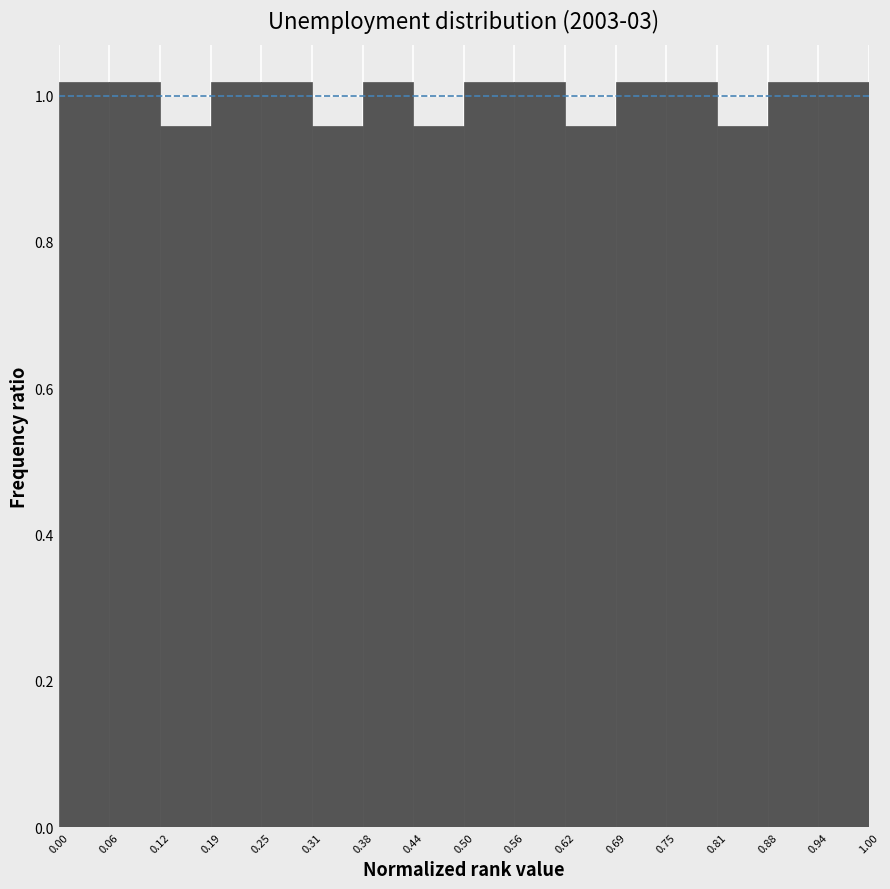

Reading left to right, list every bar in this chart as the range it spans on the x-axis followed by its height. The values are not printed on the chart, so give them approximately, as read against the axis.

0.00 to 0.06: 1.02
0.06 to 0.12: 1.02
0.12 to 0.19: 0.96
0.19 to 0.25: 1.02
0.25 to 0.31: 1.02
0.31 to 0.38: 0.96
0.38 to 0.44: 1.02
0.44 to 0.50: 0.96
0.50 to 0.56: 1.02
0.56 to 0.62: 1.02
0.62 to 0.69: 0.96
0.69 to 0.75: 1.02
0.75 to 0.81: 1.02
0.81 to 0.88: 0.96
0.88 to 0.94: 1.02
0.94 to 1.00: 1.02